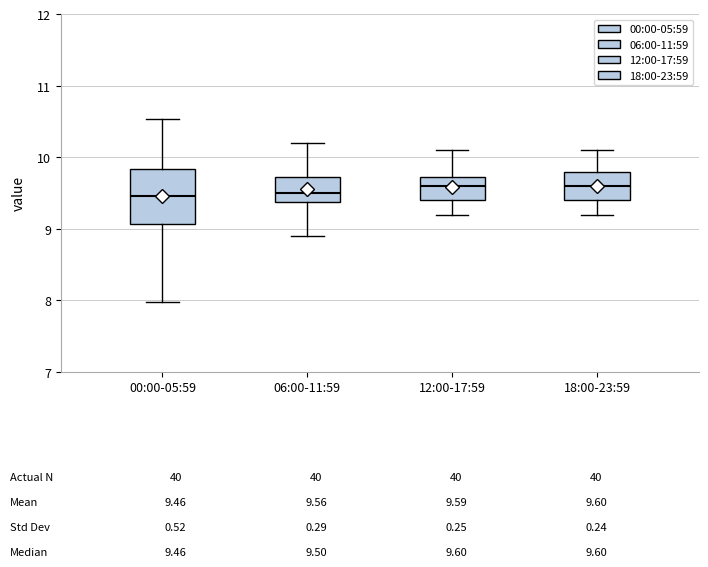

Which box is the tallest, from its lower edge to its upper edge?

00:00-05:59